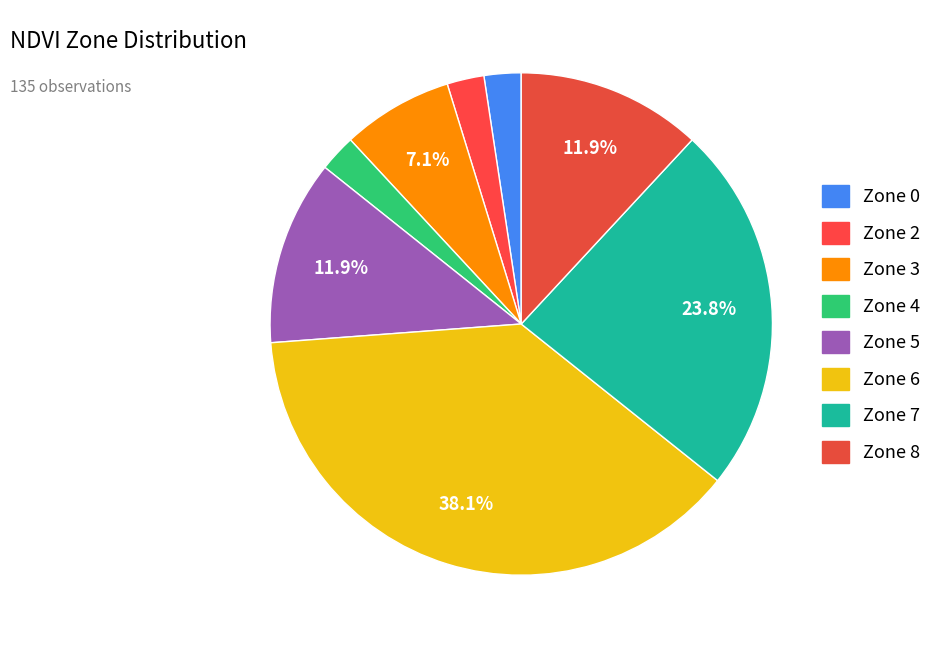

How many slices are in this pie chart?

8